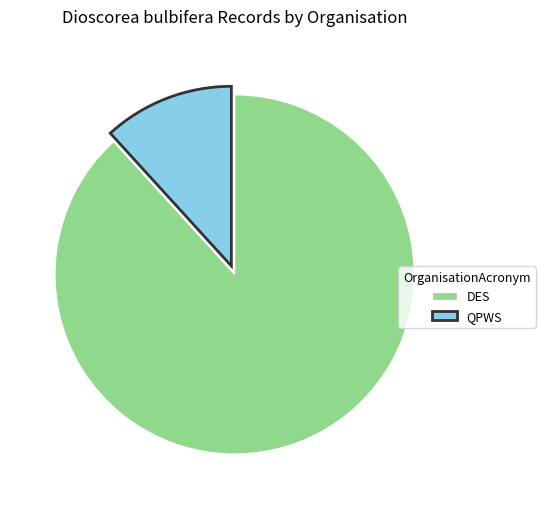

The QPWS slice represents 12% of the pie. True or false?

True